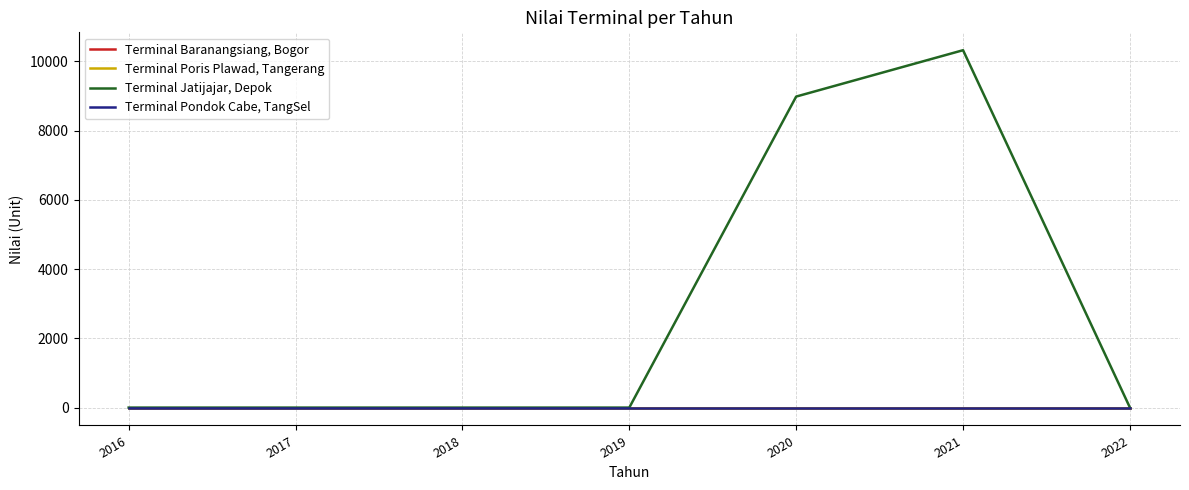

True or false: Terminal Poris Plawad, Tangerang and Terminal Pondok Cabe, TangSel cross at least once.

False